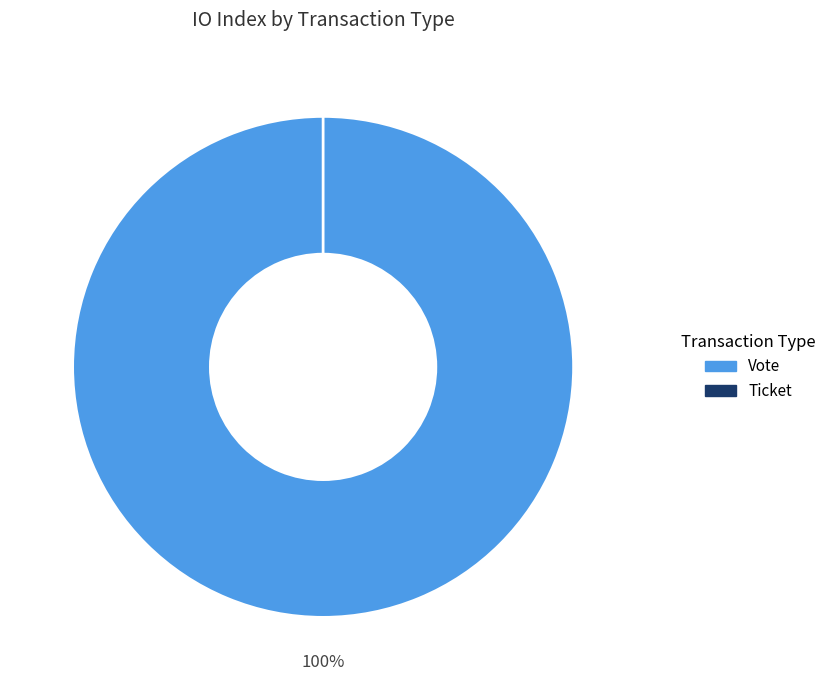

Which category has the smallest portion of the pie?

Ticket